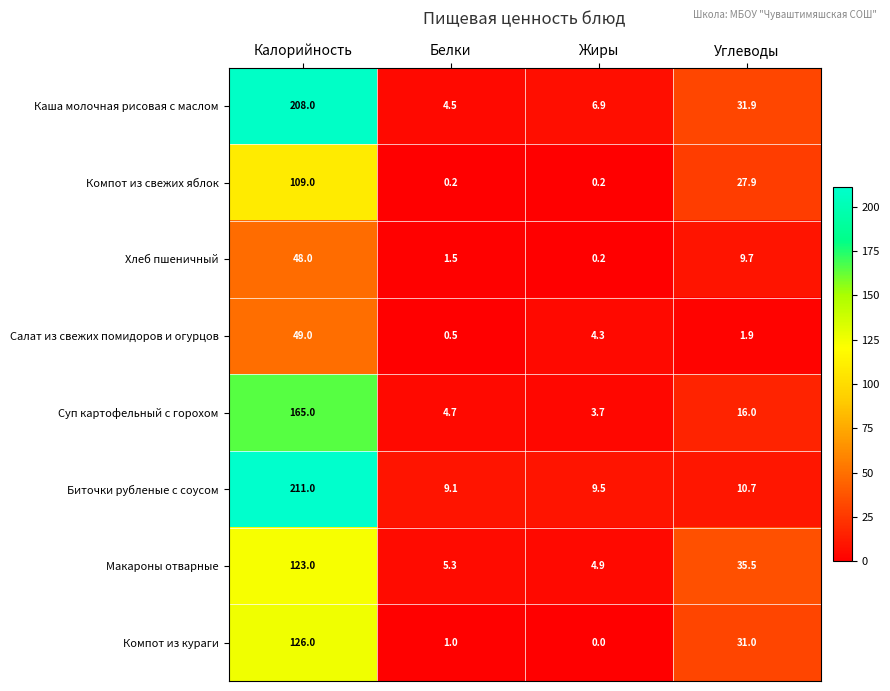

What is the greatest value displayed?

211.0